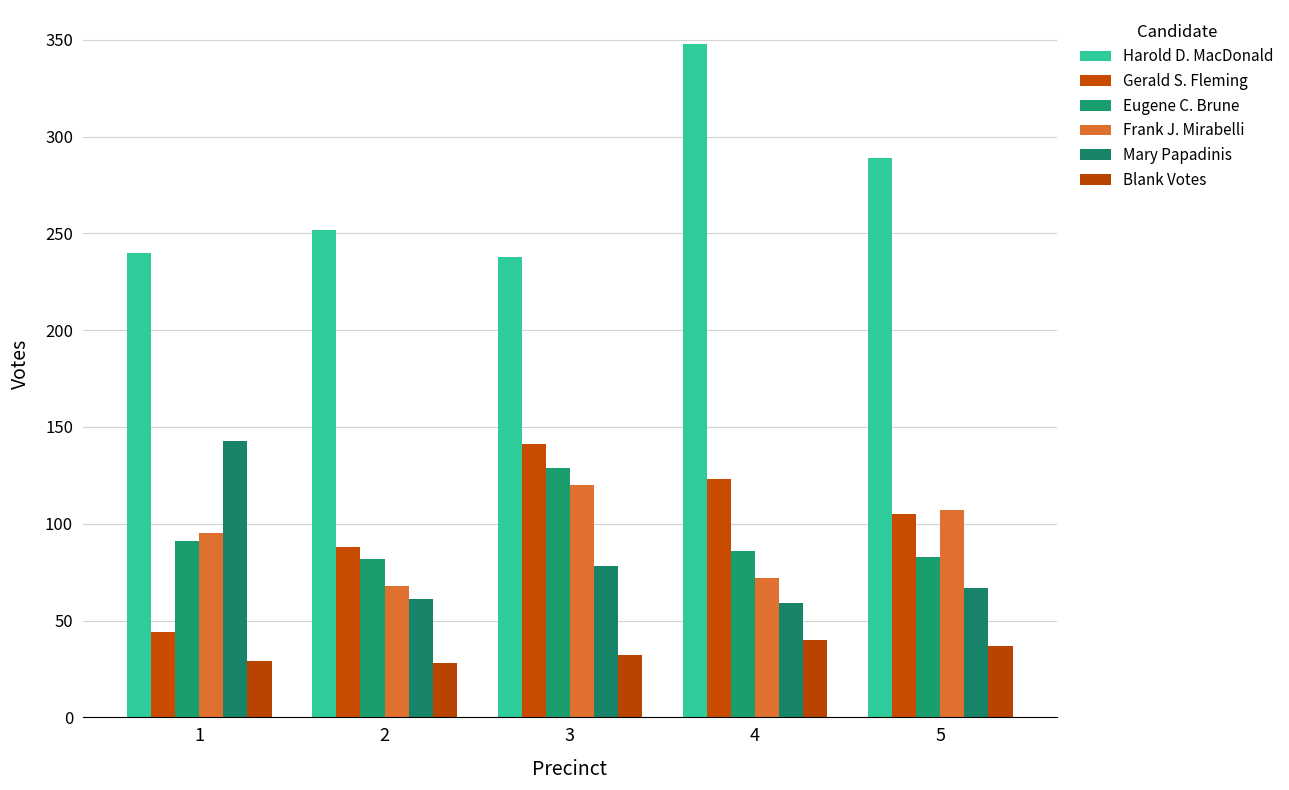

Rank the series at 2 from lowest to highest value.

Blank Votes, Mary Papadinis, Frank J. Mirabelli, Eugene C. Brune, Gerald S. Fleming, Harold D. MacDonald